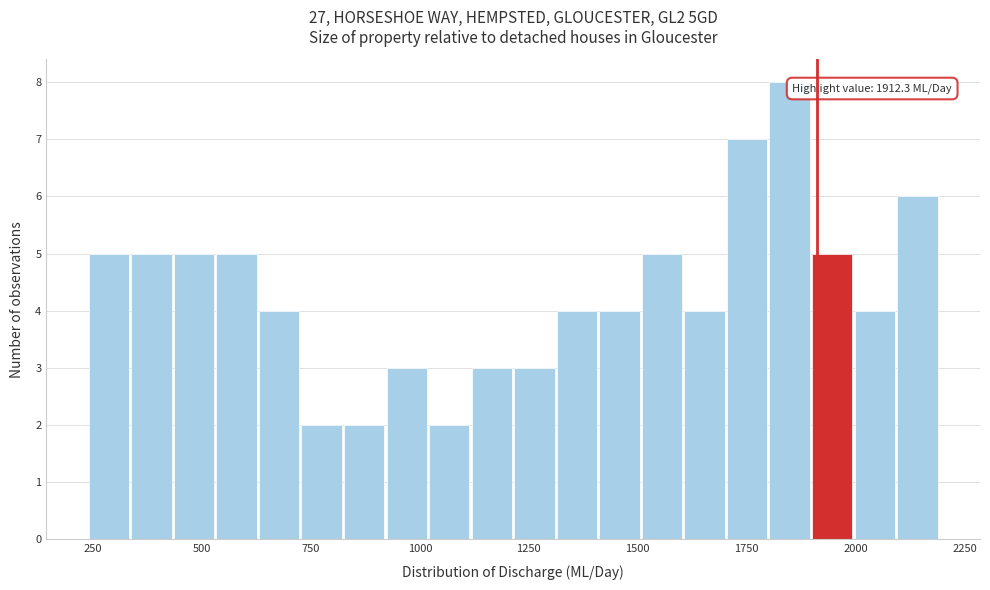

Read against the x-axis, roughly where is the centre of the tallest bar?

1850